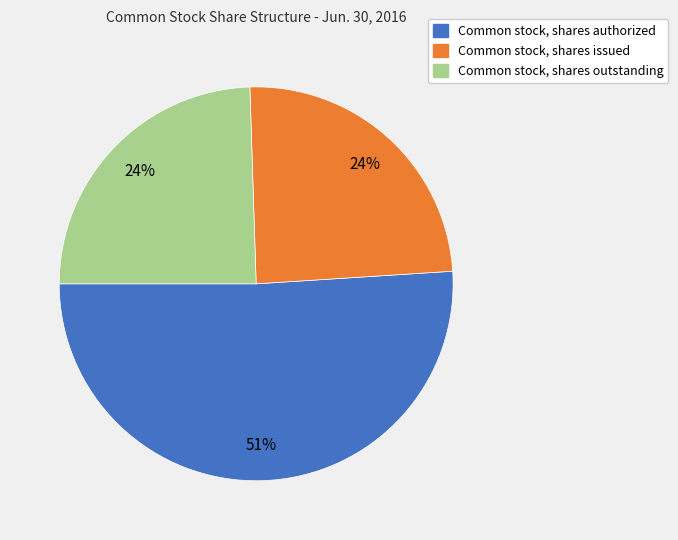

How many slices are in this pie chart?

3